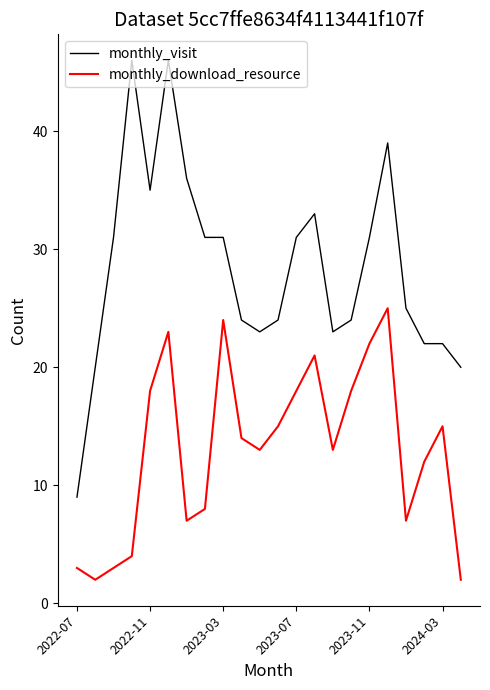

What is the difference between the second highest and minimum values in the monthly_download_resource series?

22